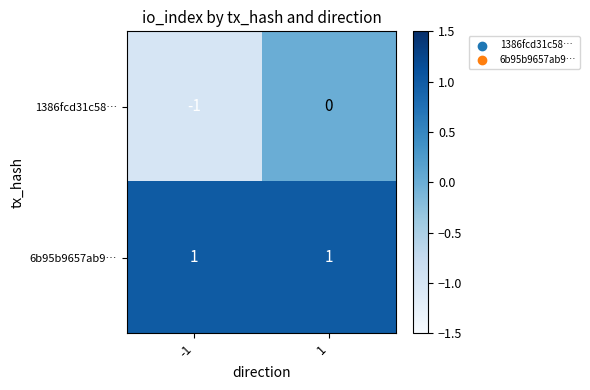

At how many categories does at least one series exceed 0?

2